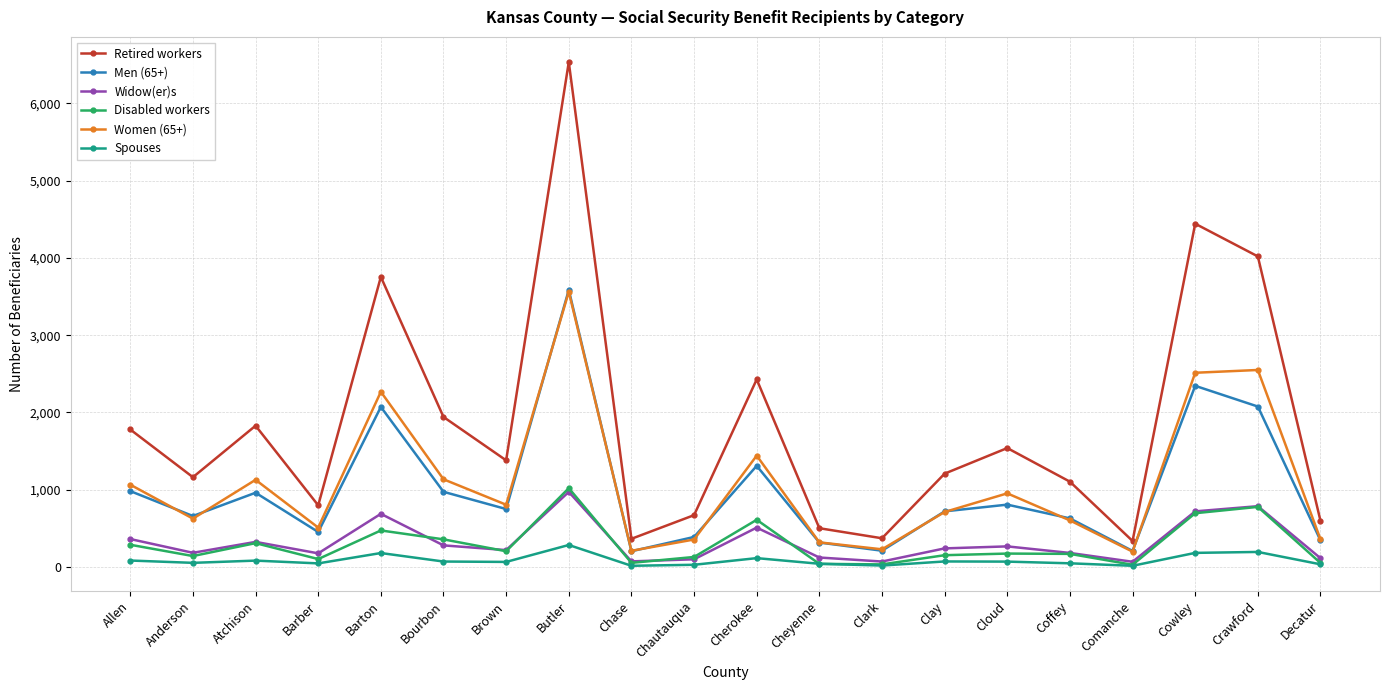

Where does the Men (65+) series first go above 751?

Allen